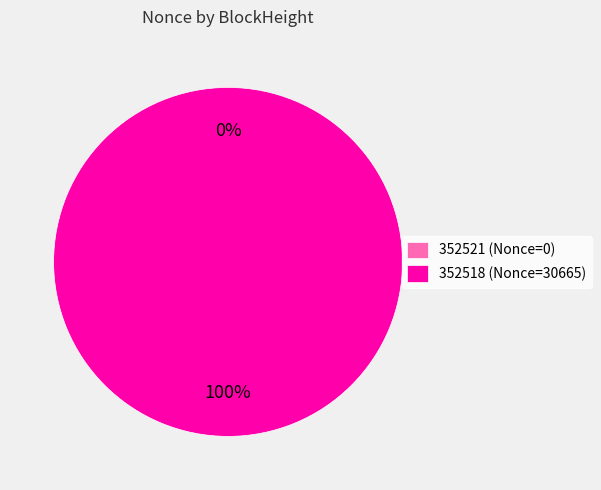

What is the smallest slice in the pie chart?

352521